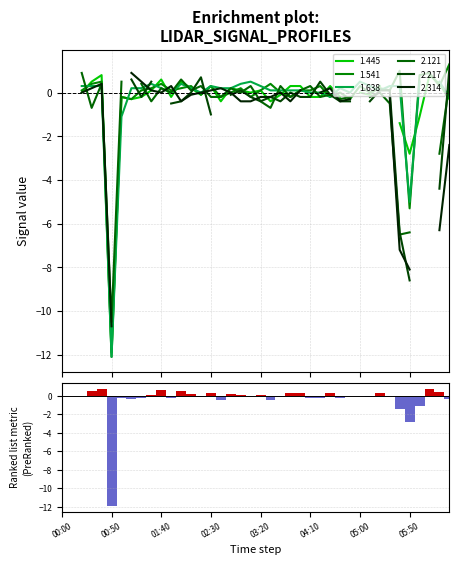

The chart shows a value of nan at 30. True or false?

False